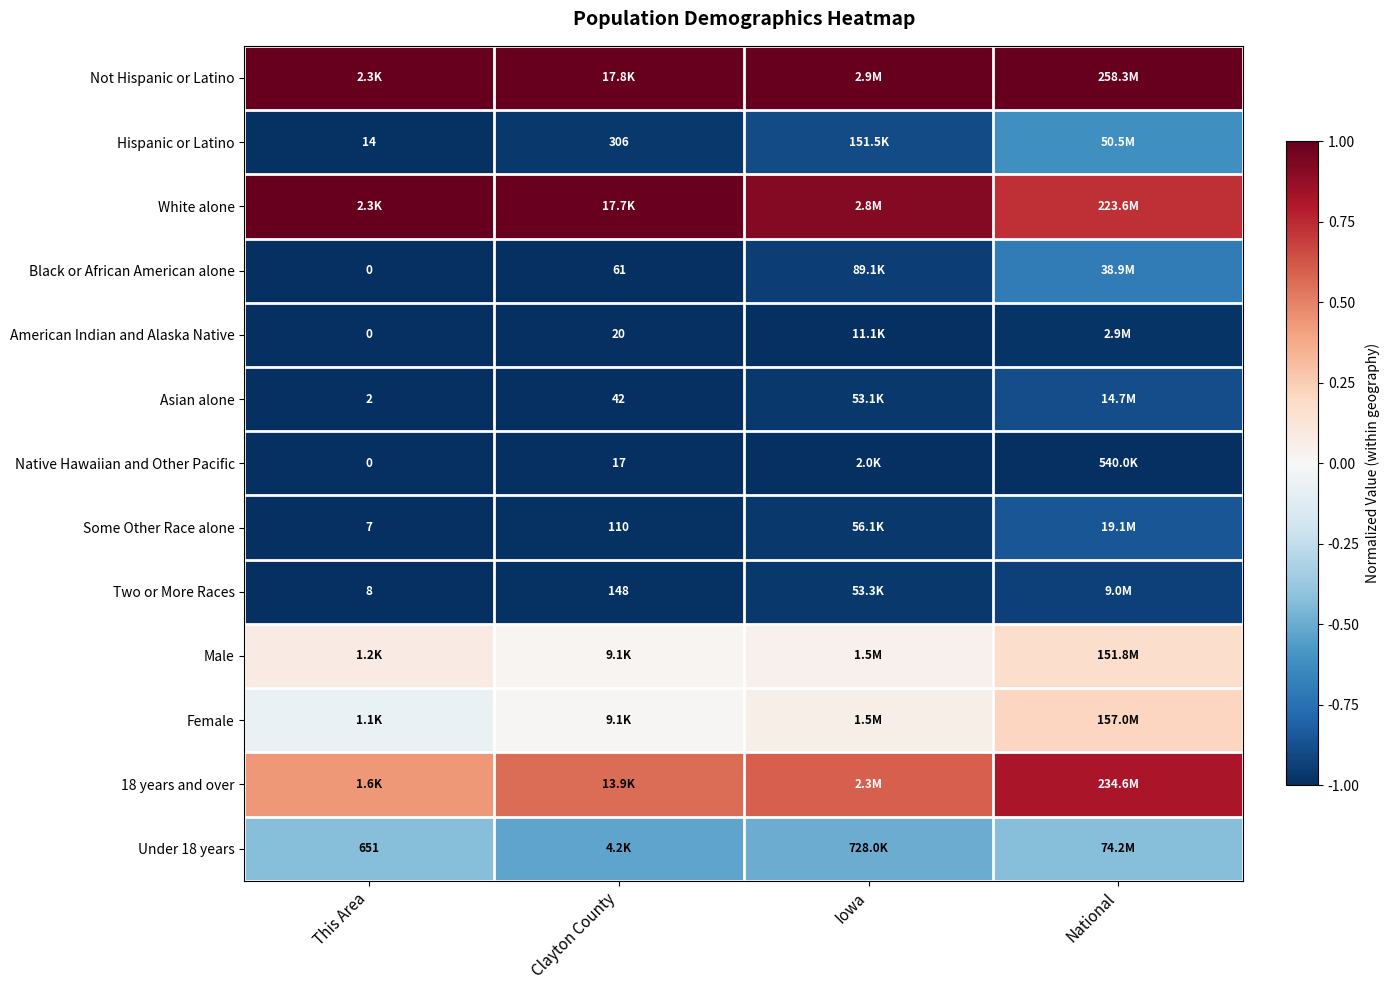

How many distinct data groups are displayed?

13